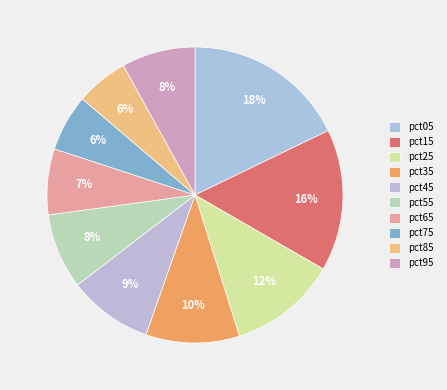

Between pct25 and pct65, which is larger?

pct25